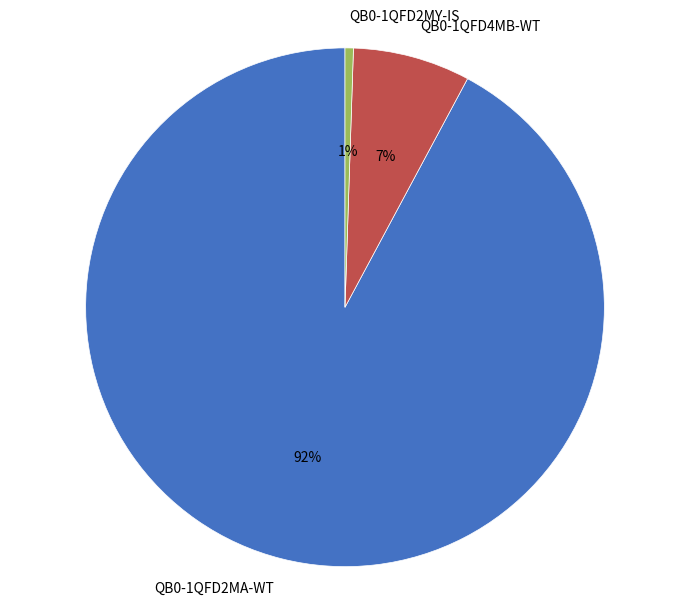

Which has a higher value, QB0-1QFD4MB-WT or QB0-1QFD2MY-IS?

QB0-1QFD4MB-WT